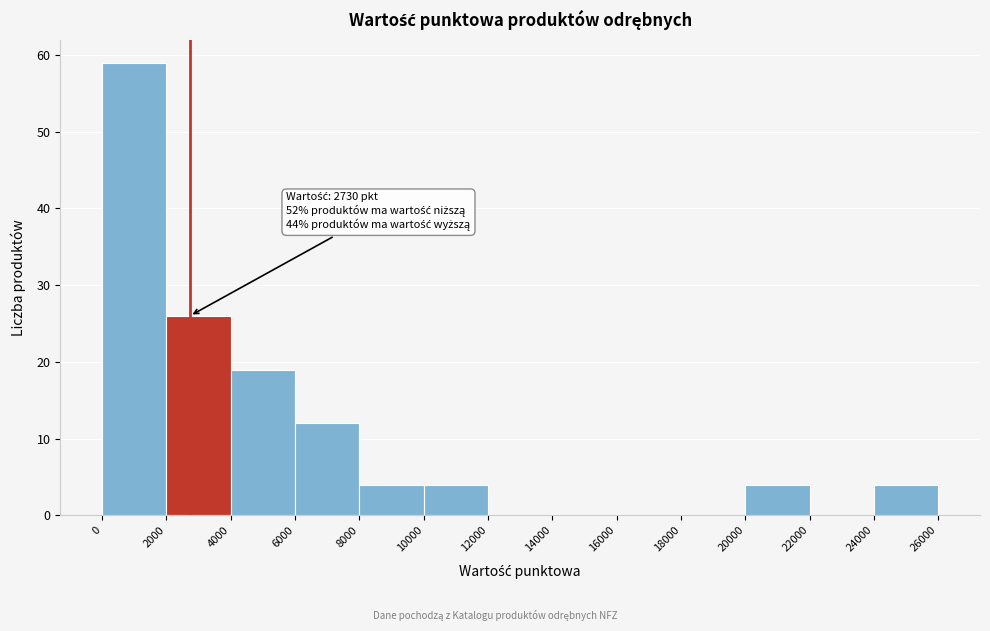

Which range on the x-axis has the tallest bar?

0 to 2000